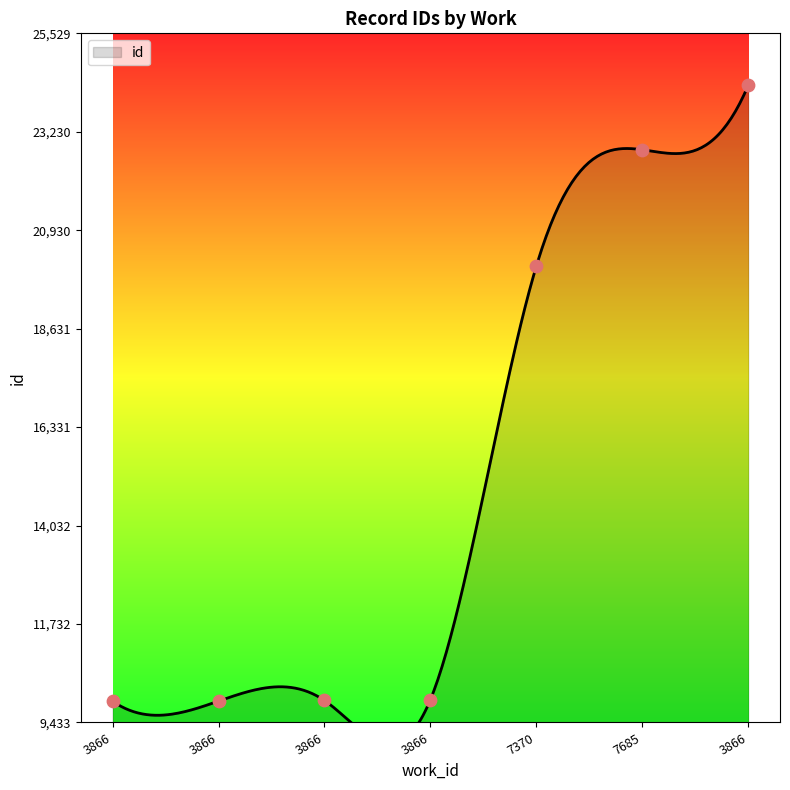

Between 3866 and 3866, which is larger?

3866